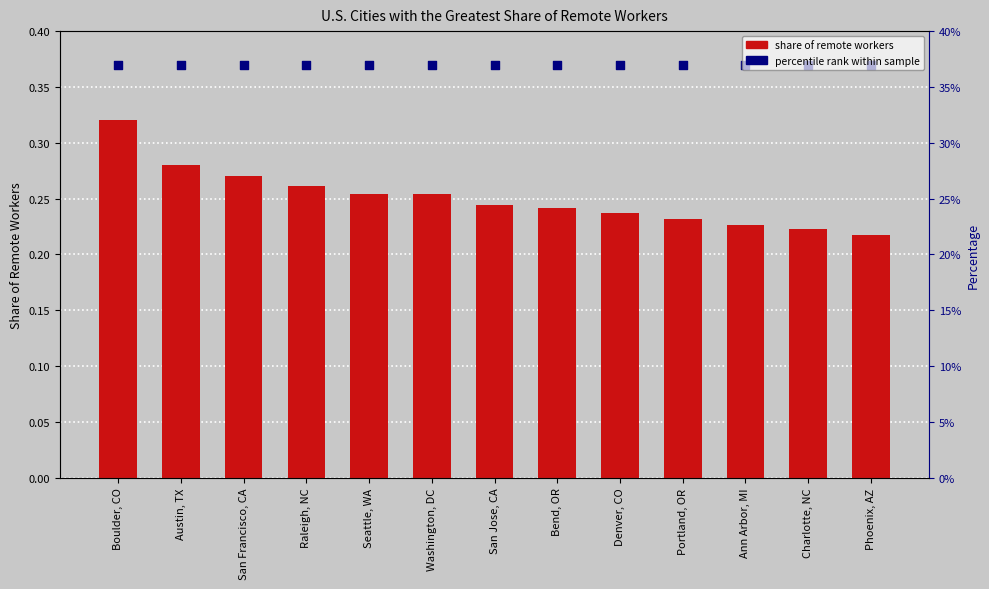

Which series contains the highest Y value?

percentile rank within sample